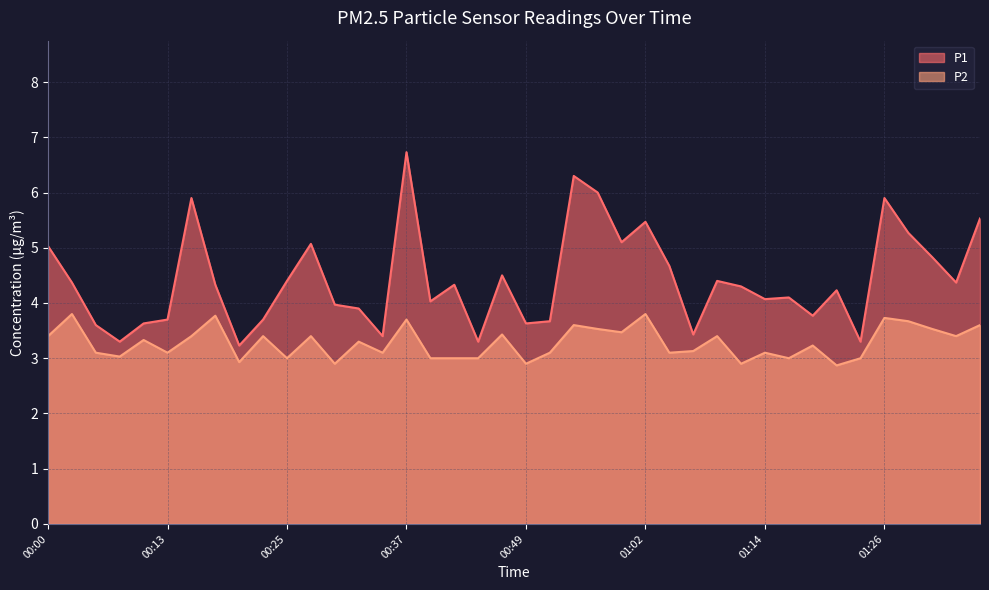

Where is the first local minimum for P1?

00:08